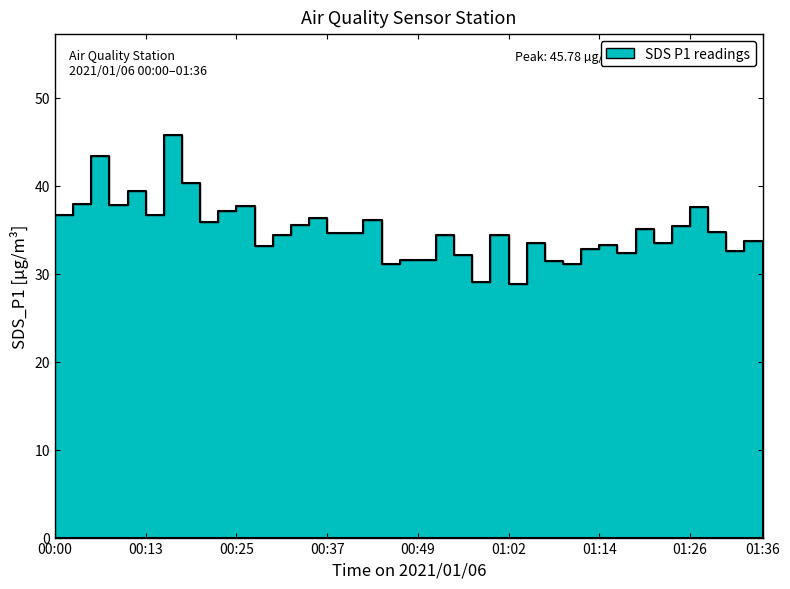

How many categories are shown in the chart?

40